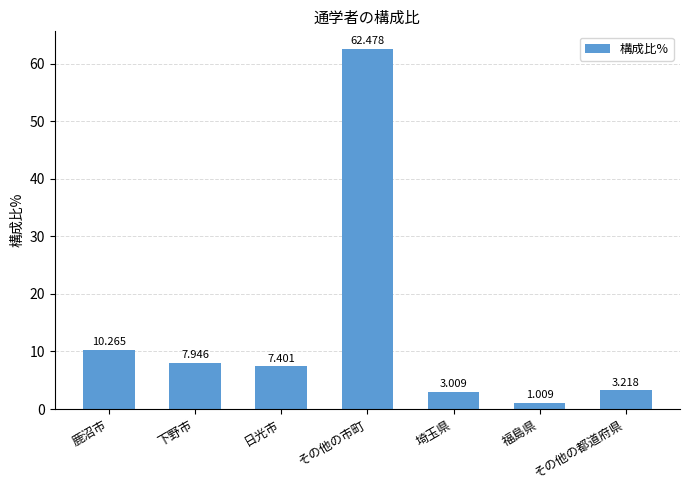

Are the bars horizontal?

No